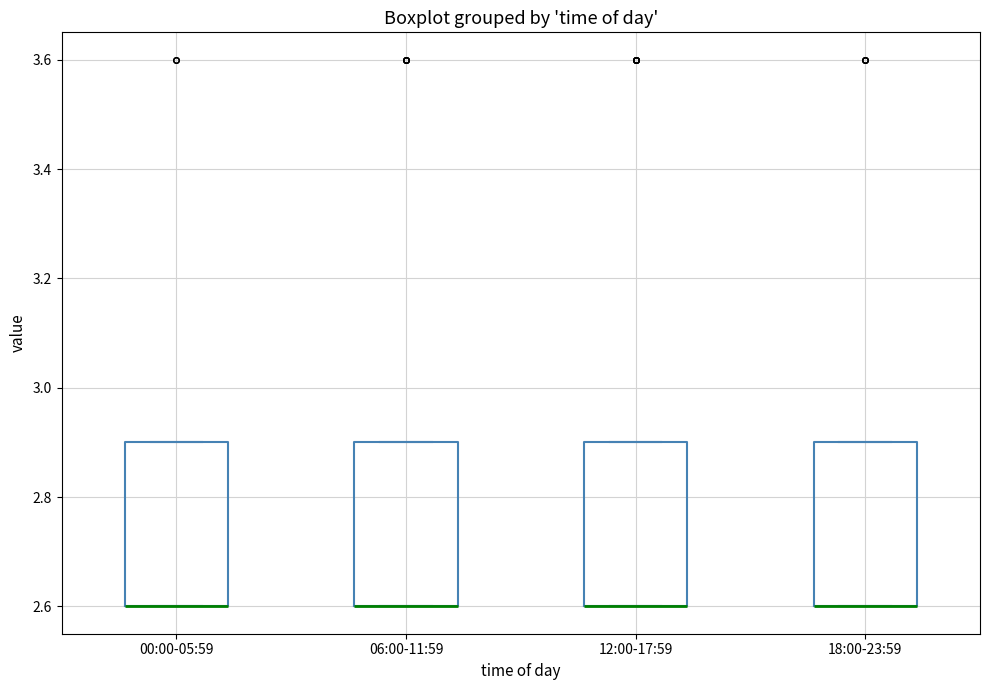

Reading left to right, transcribe this box plot: for each box, give where its median line is, the range the box spans, and where its two whiskers end, as read against the y-axis. The values are not printed on the chart, so give them approximately, as read against the axis.

00:00-05:59: median 2.6 (drawn on the box's lower edge), box 2.6 to 2.9, whiskers 2.6 to 2.9
06:00-11:59: median 2.6 (drawn on the box's lower edge), box 2.6 to 2.9, whiskers 2.6 to 2.9
12:00-17:59: median 2.6 (drawn on the box's lower edge), box 2.6 to 2.9, whiskers 2.6 to 2.9
18:00-23:59: median 2.6 (drawn on the box's lower edge), box 2.6 to 2.9, whiskers 2.6 to 2.9